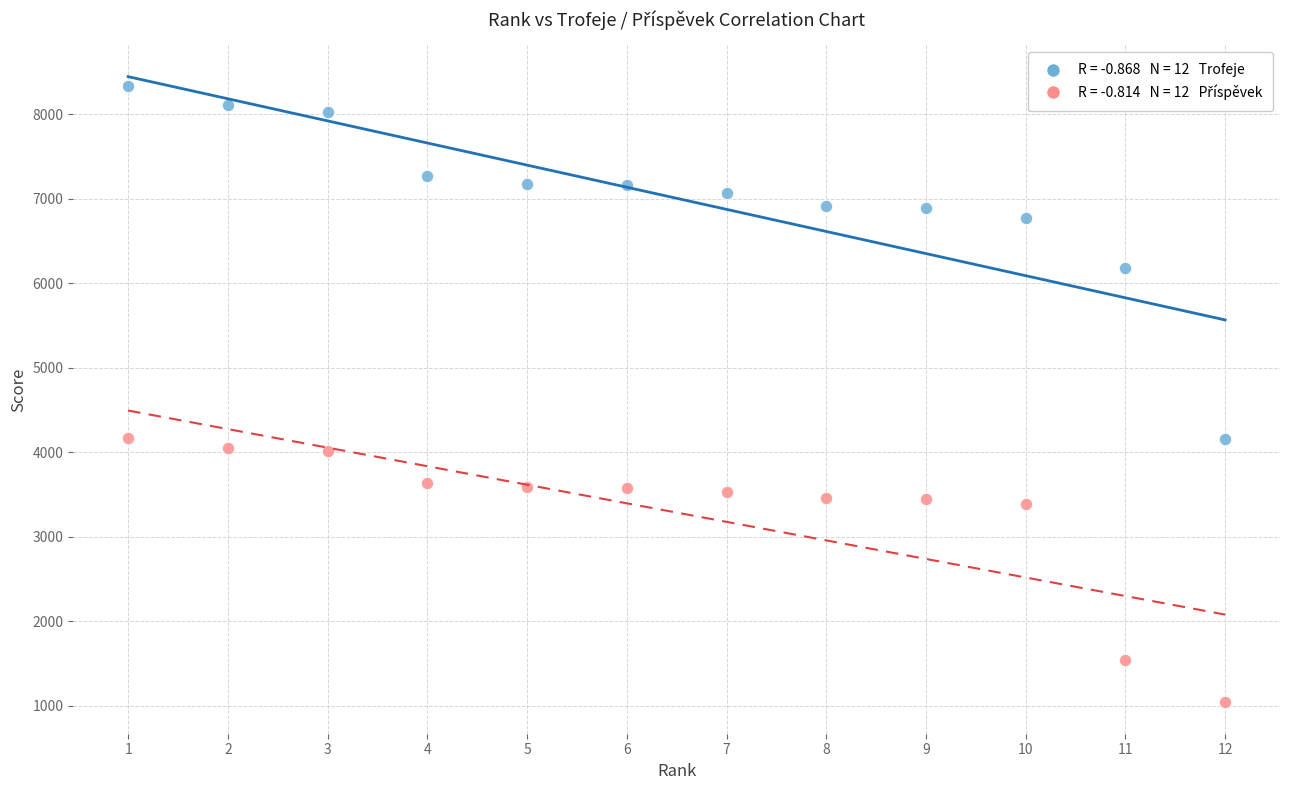

Across all data points, what is the range of X values (max minus min)?

11